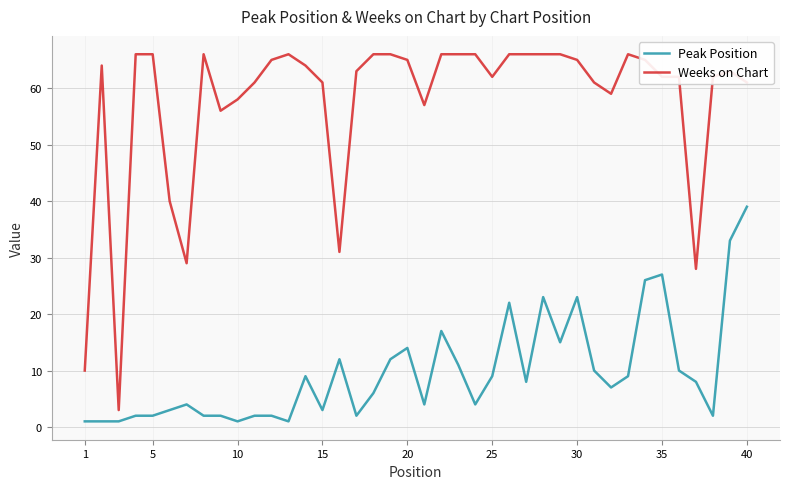

Which series has the largest total across all categories?

Weeks on Chart